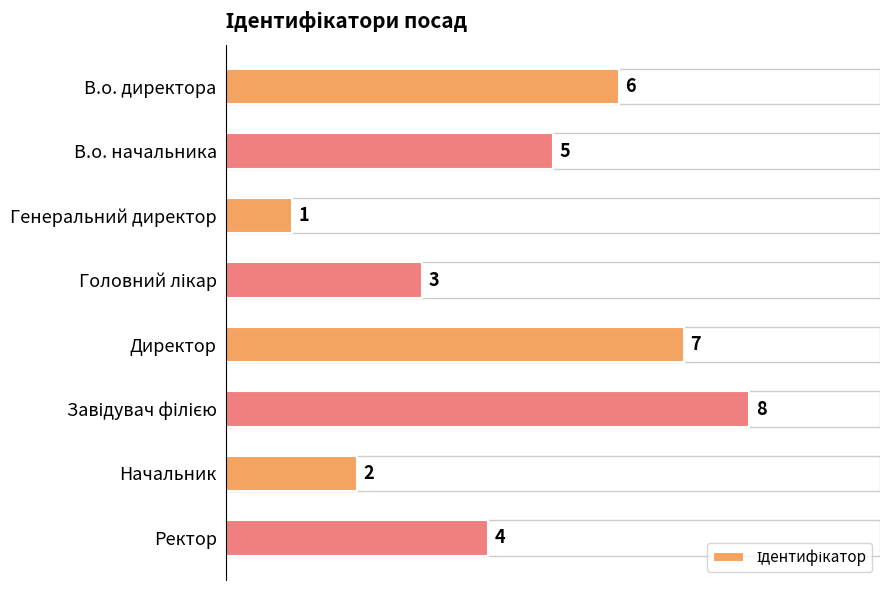

Reading top to bottom, list all the values displayed in this chart.

6	5	1	3	7	8	2	4